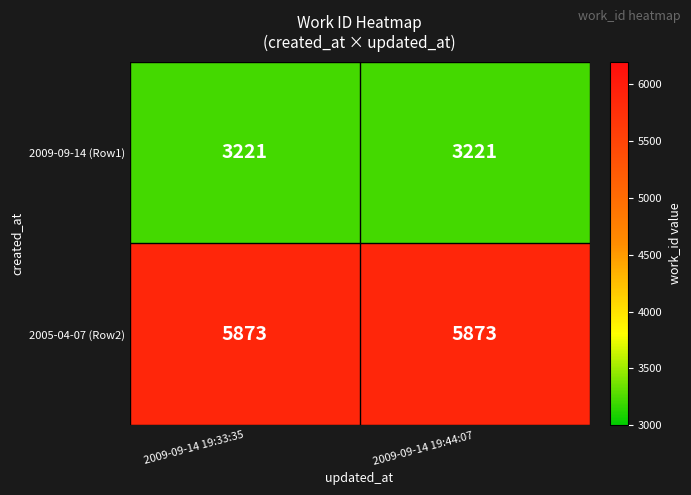

Rank the series at 2009-09-14 19:44:07 from highest to lowest value.

2005-04-07 (Row2), 2009-09-14 (Row1)